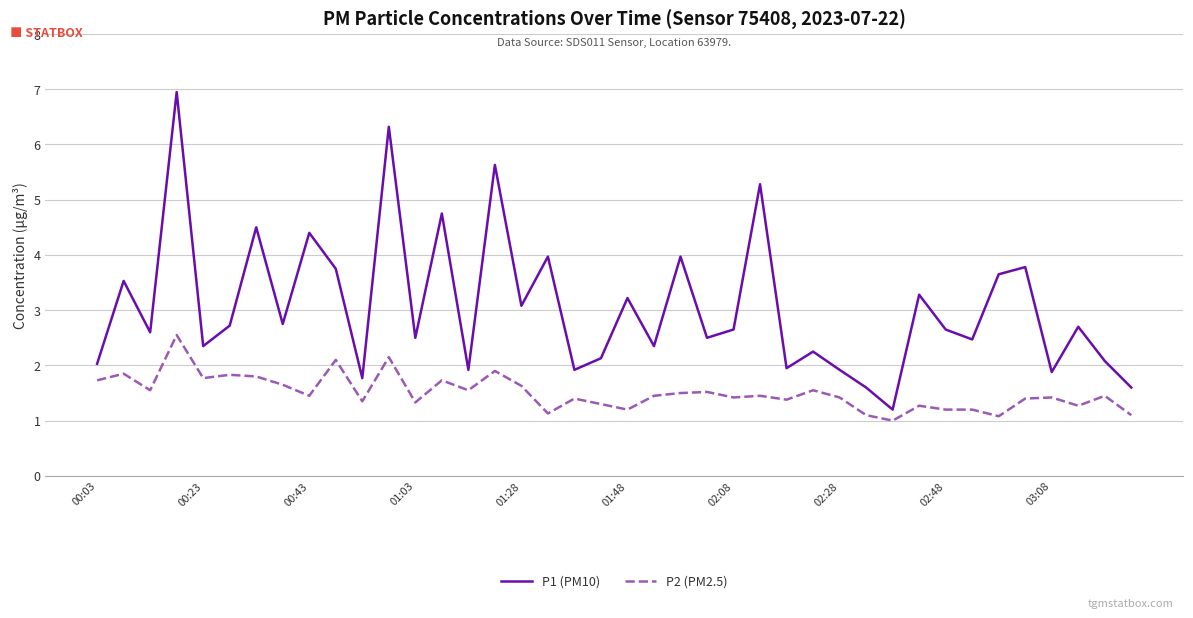

What are all the series names shown in the legend?

P1 (PM10), P2 (PM2.5)